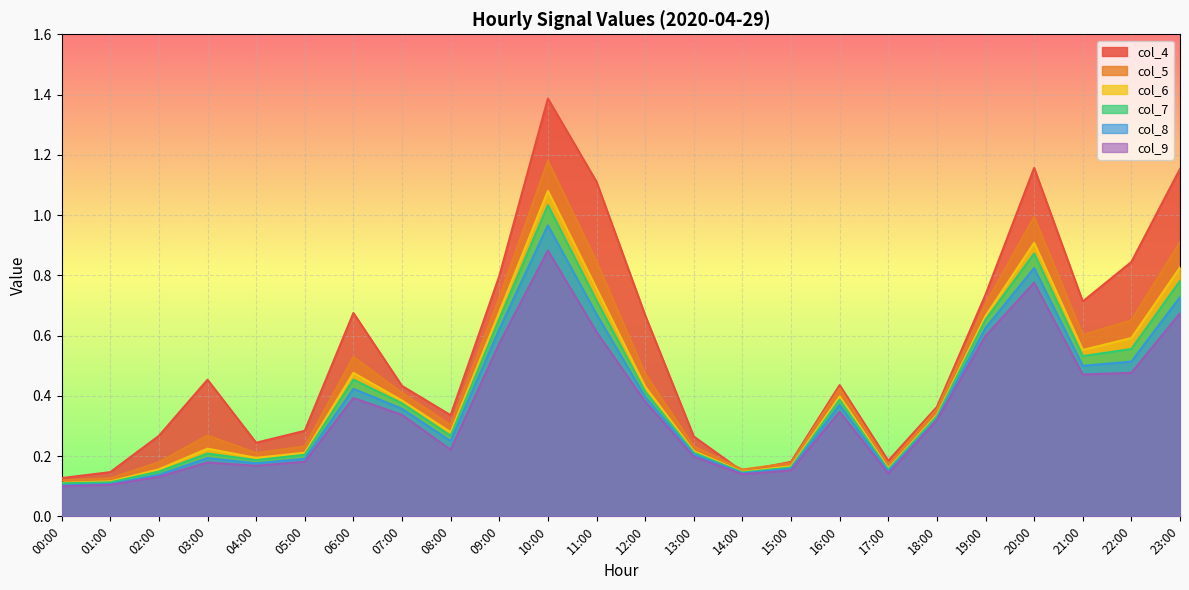

True or false: col_4 and col_9 cross at least once.

False